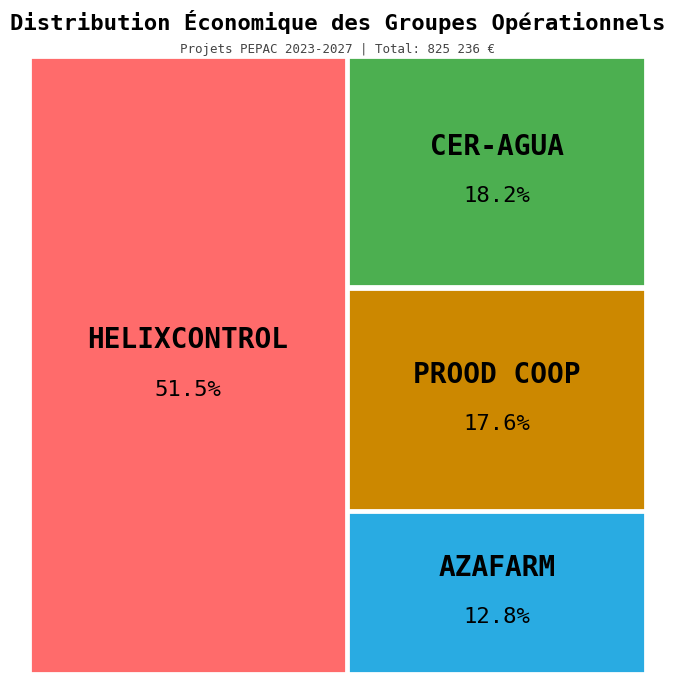

To the nearest percent, what is the average slice percentage?

25%